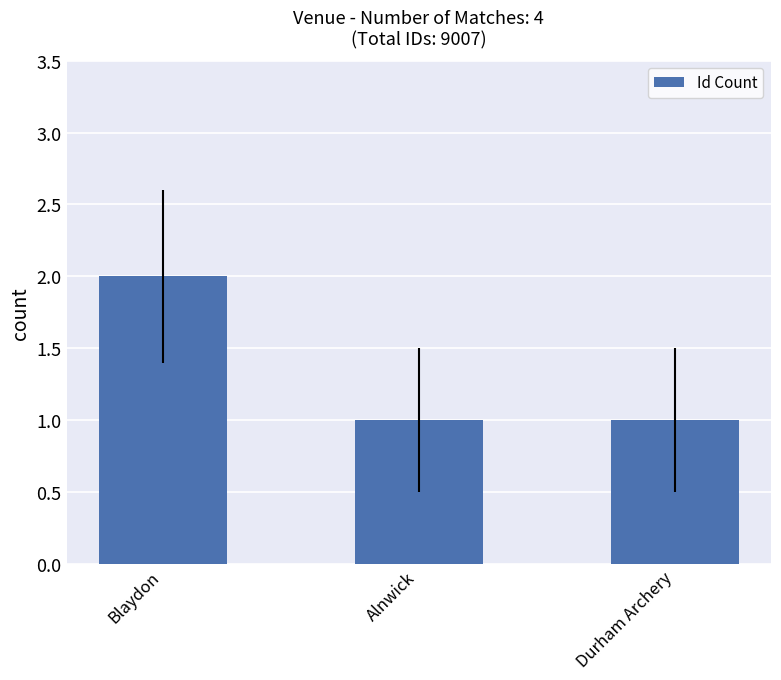

Reading right to left, list all the values displayed in this chart.

Durham Archery=1	Alnwick=1	Blaydon=2